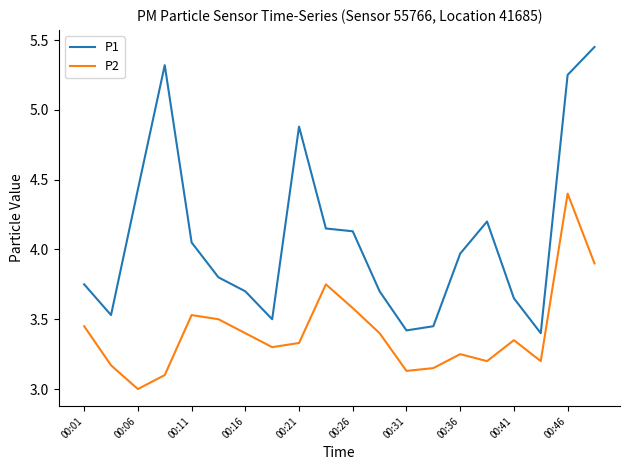

List the series in order of their peak value, lowest first.

P2, P1